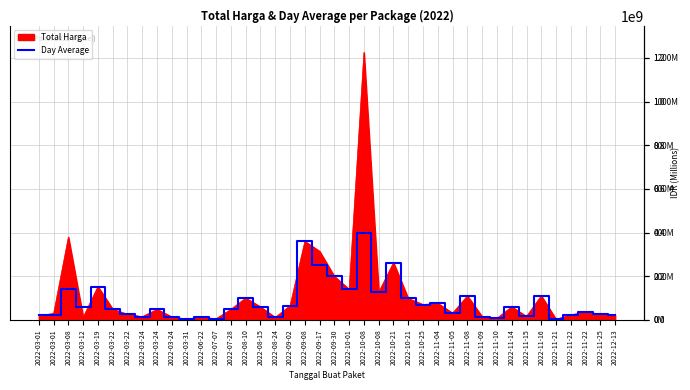

Does the chart have visible grid lines?

Yes